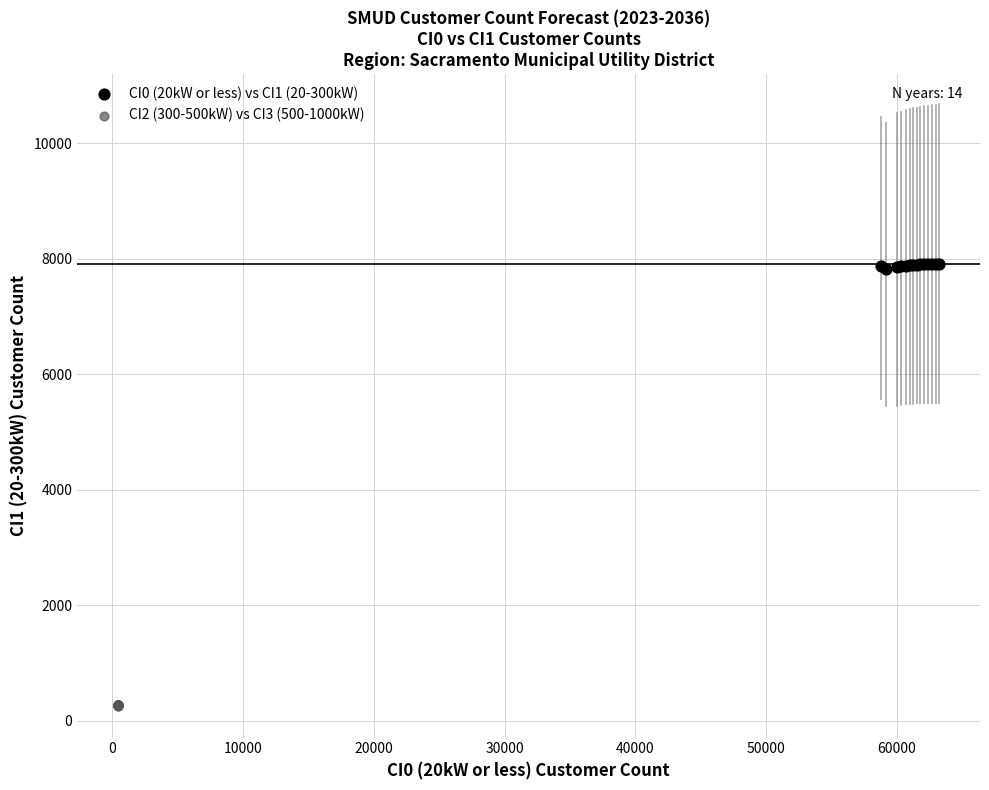

Which series contains the highest Y value?

CI0 (20kW or less) vs CI1 (20-300kW)